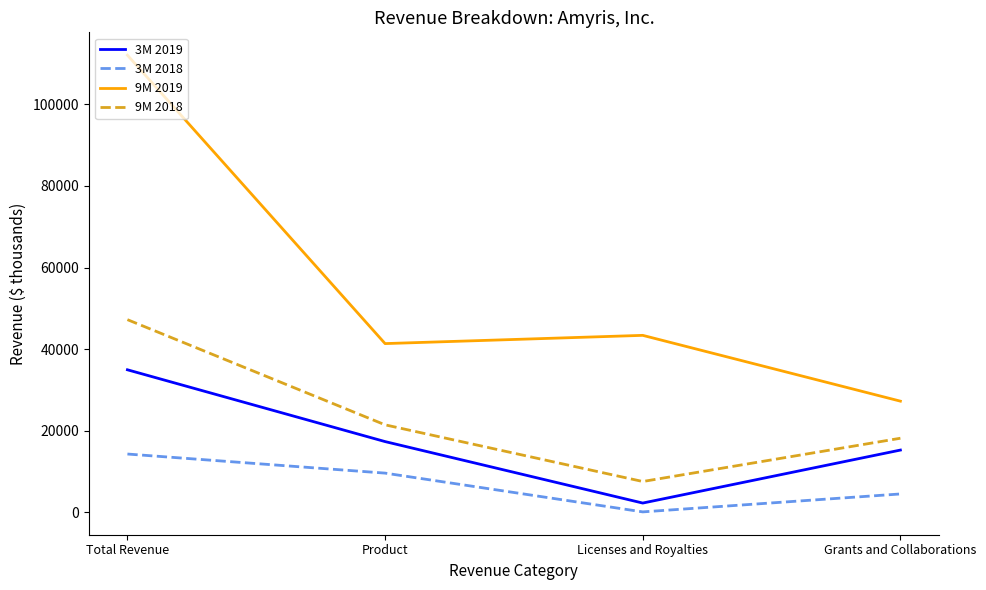

The 9M 2019 series shows 69867 at Licenses and Royalties. True or false?

False